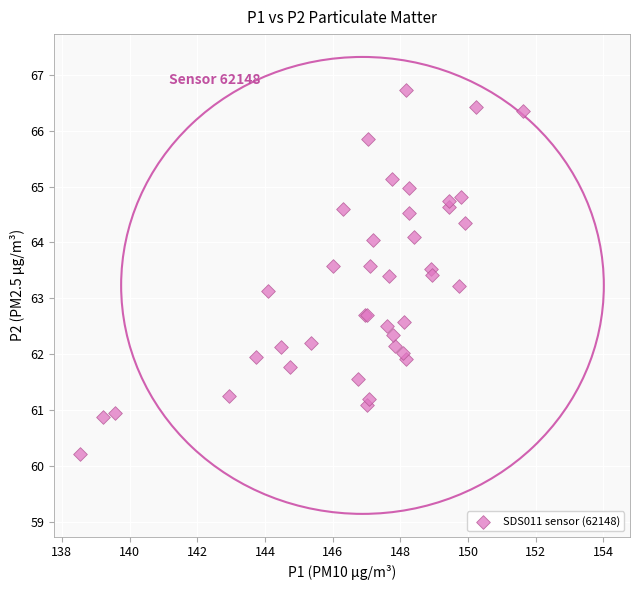

What Y value in the scatter plot is closest to 63?

63.1